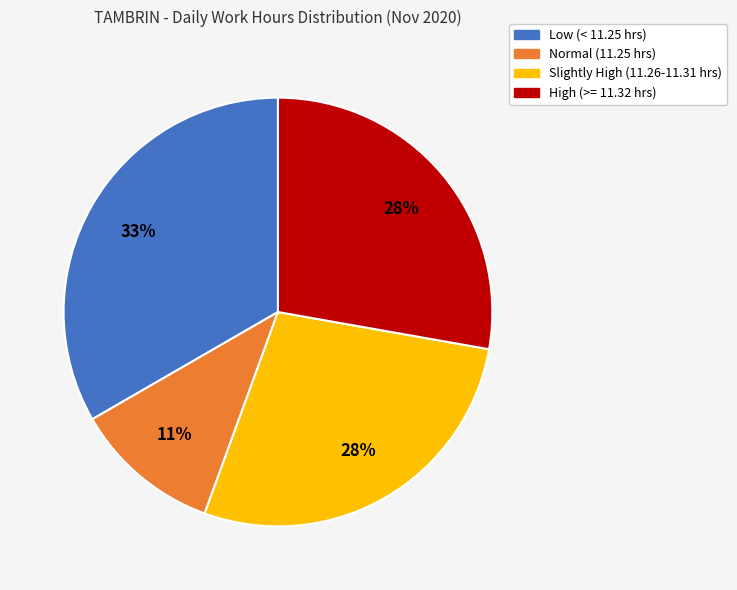

Does any single category account for the majority?

No